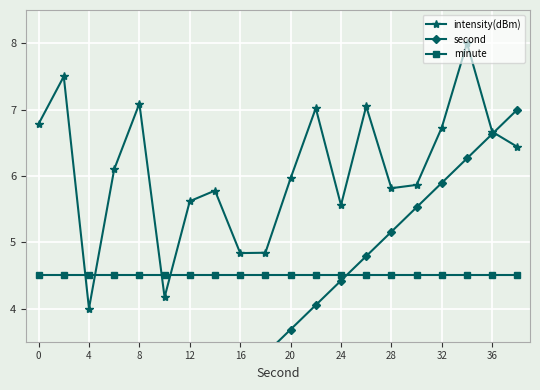

How many intersections are there between intensity(dBm) and second?

1